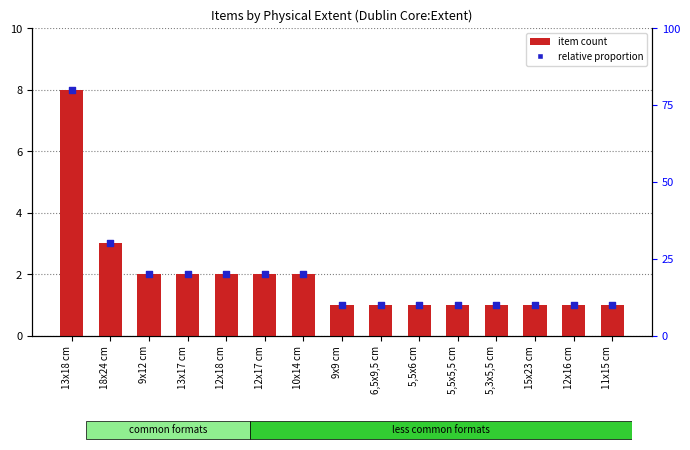

Is the value of item count at 15x23 cm greater than the value of relative proportion at 6,5x9,5 cm?

No